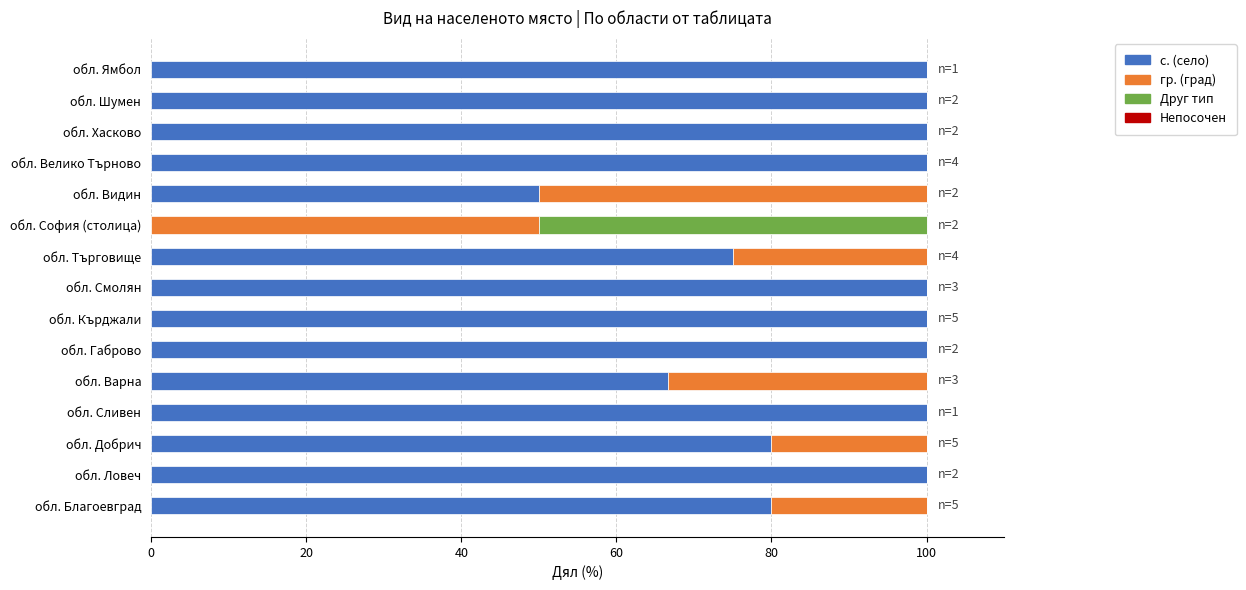

Is it true that с. (село) equals 100.0 at обл. Кърджали?

True